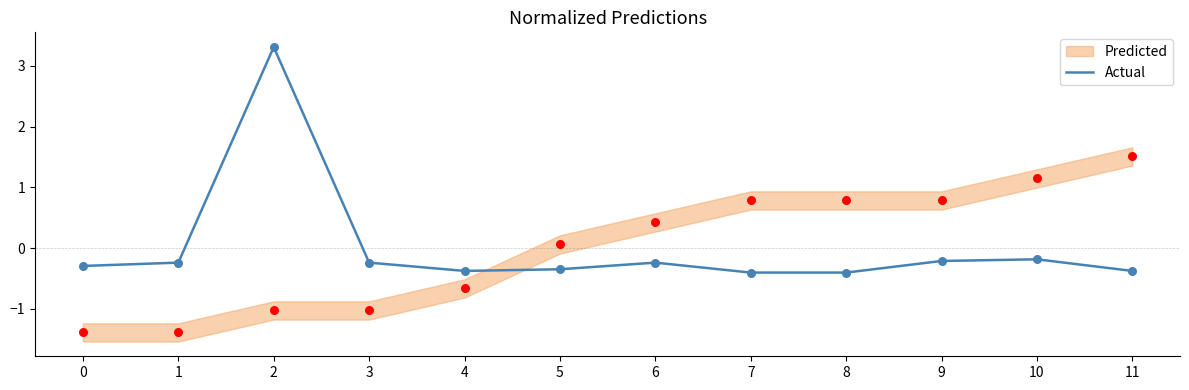

What is the change in value from 4 to 10?

+0.2